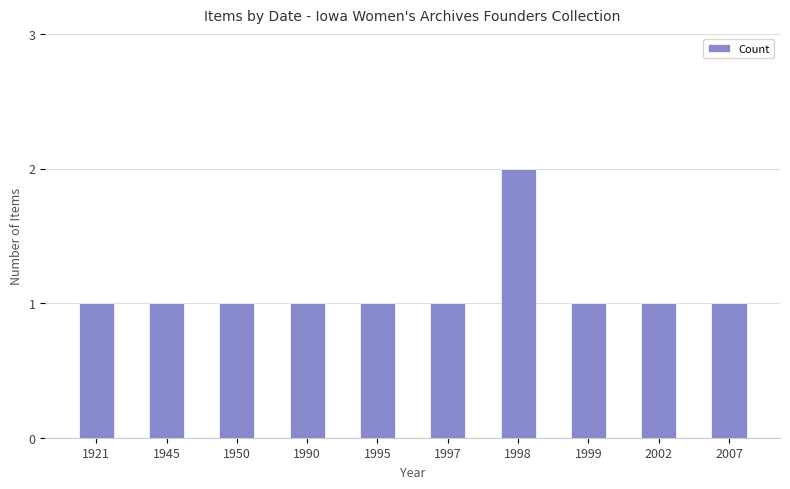

Are the bars horizontal?

No